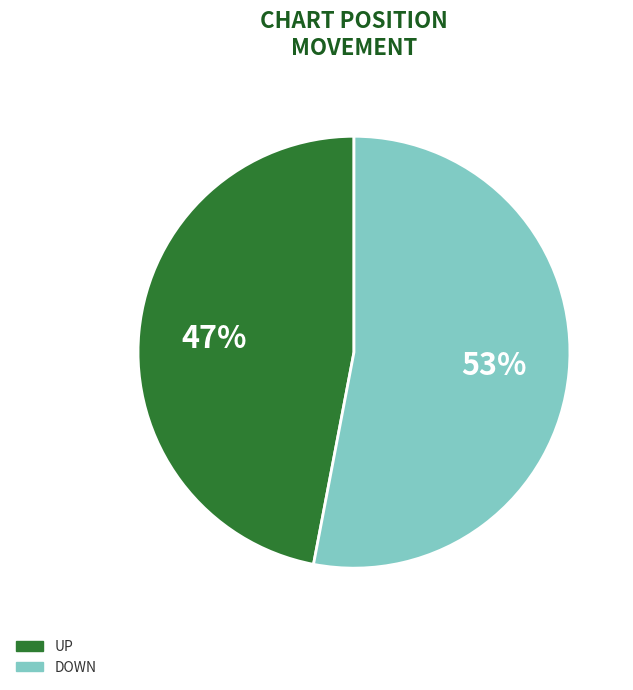

Is there any slice that represents more than half of the pie?

Yes